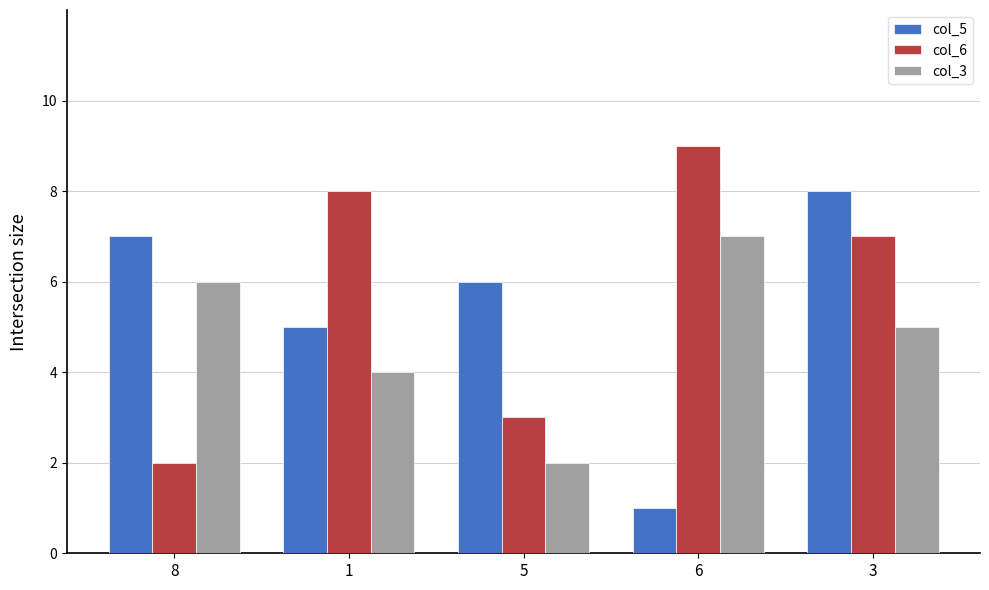

What is the approximate value of col_6 at 5?

3